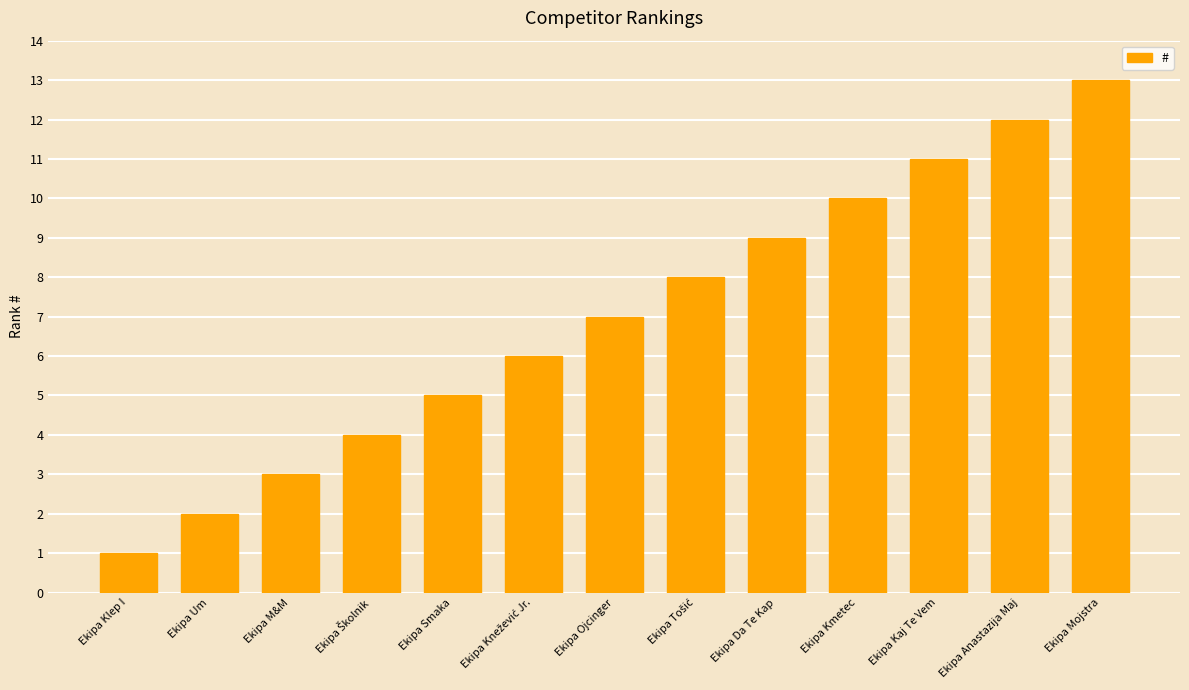

Approximately how many times larger is the value at Ekipa Anastazija Maj compared to Ekipa Klep I?

12.0